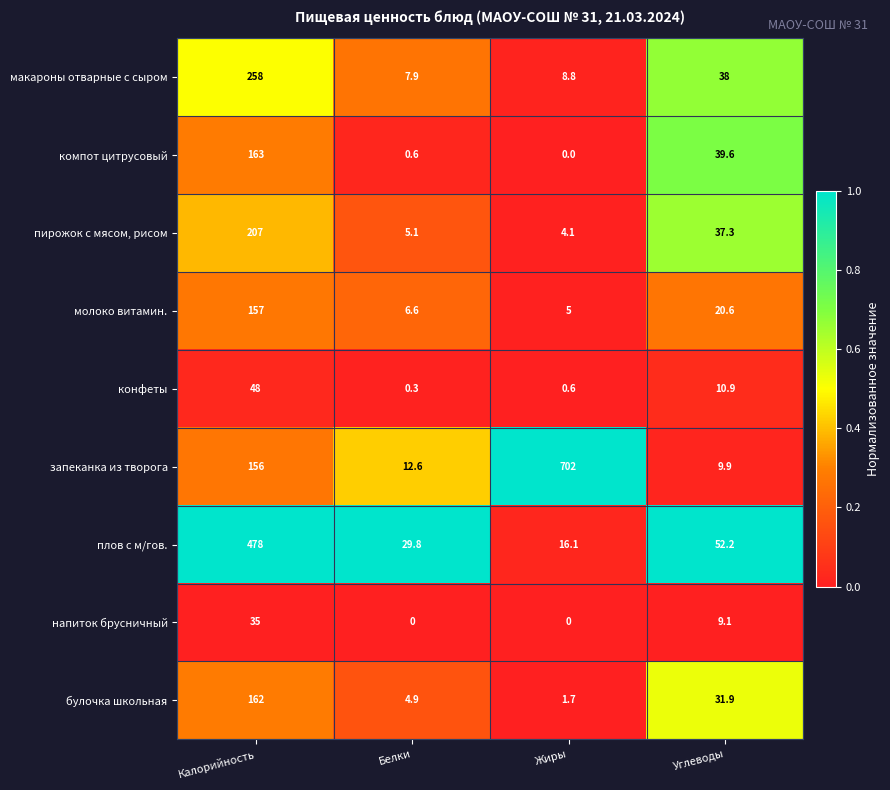

What is the difference between the highest and lowest values at Жиры?

702.0